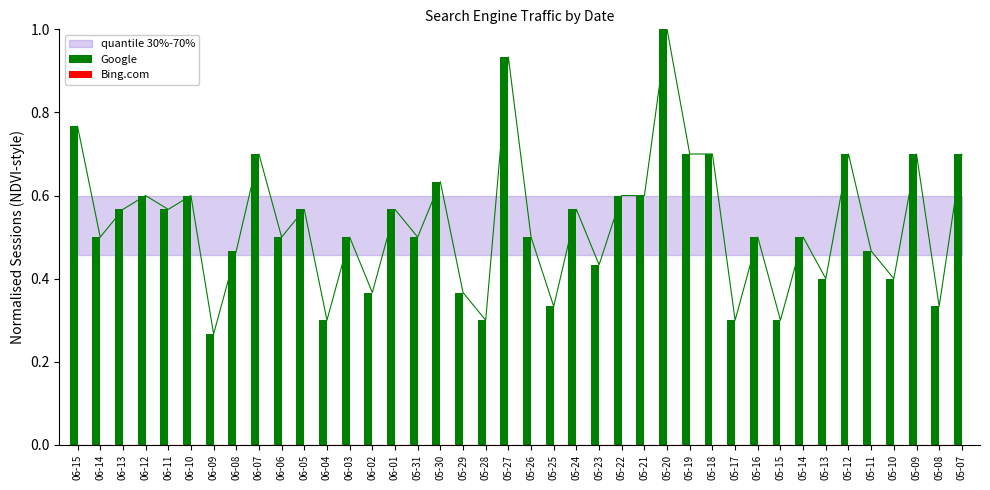

Rank the series by their average value, from lowest to highest.

Bing.com, Google